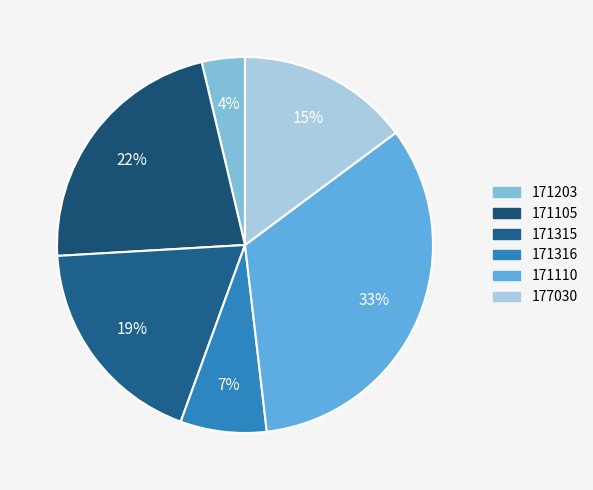

To the nearest percent, what is the combined percentage of 171110 and 171315?

52%